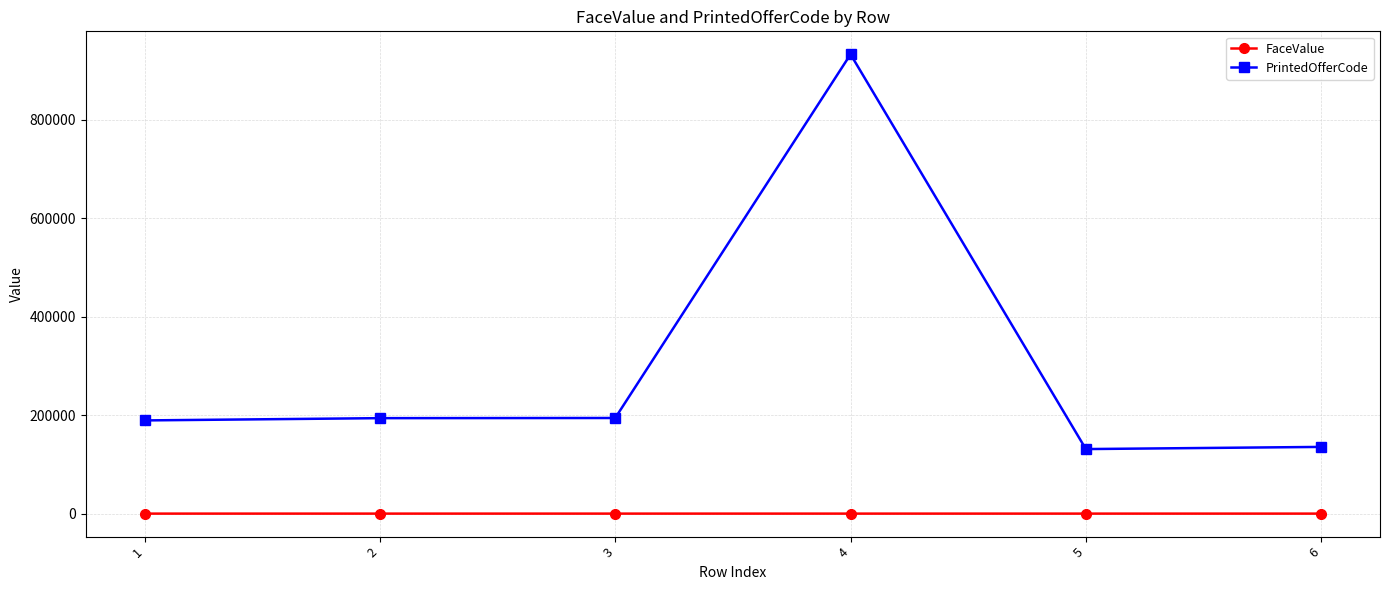

At how many categories does at least one series exceed 424985?

1